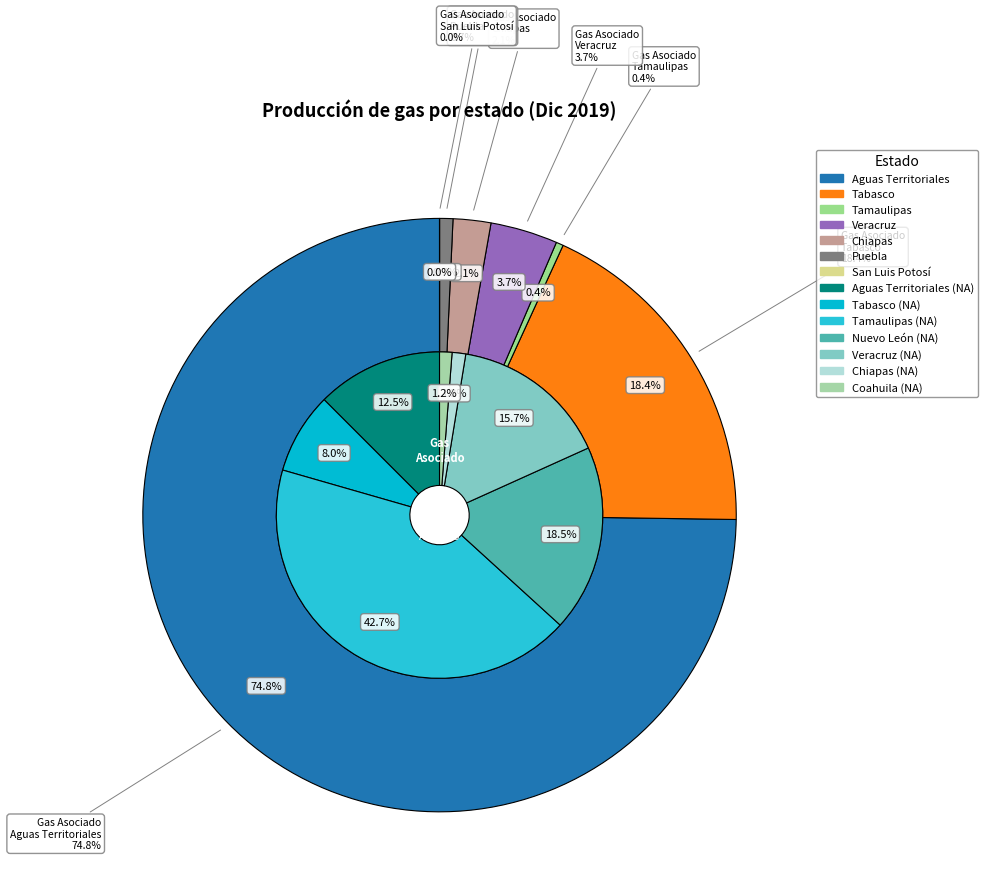

Which slice is the largest?

Aguas Territoriales